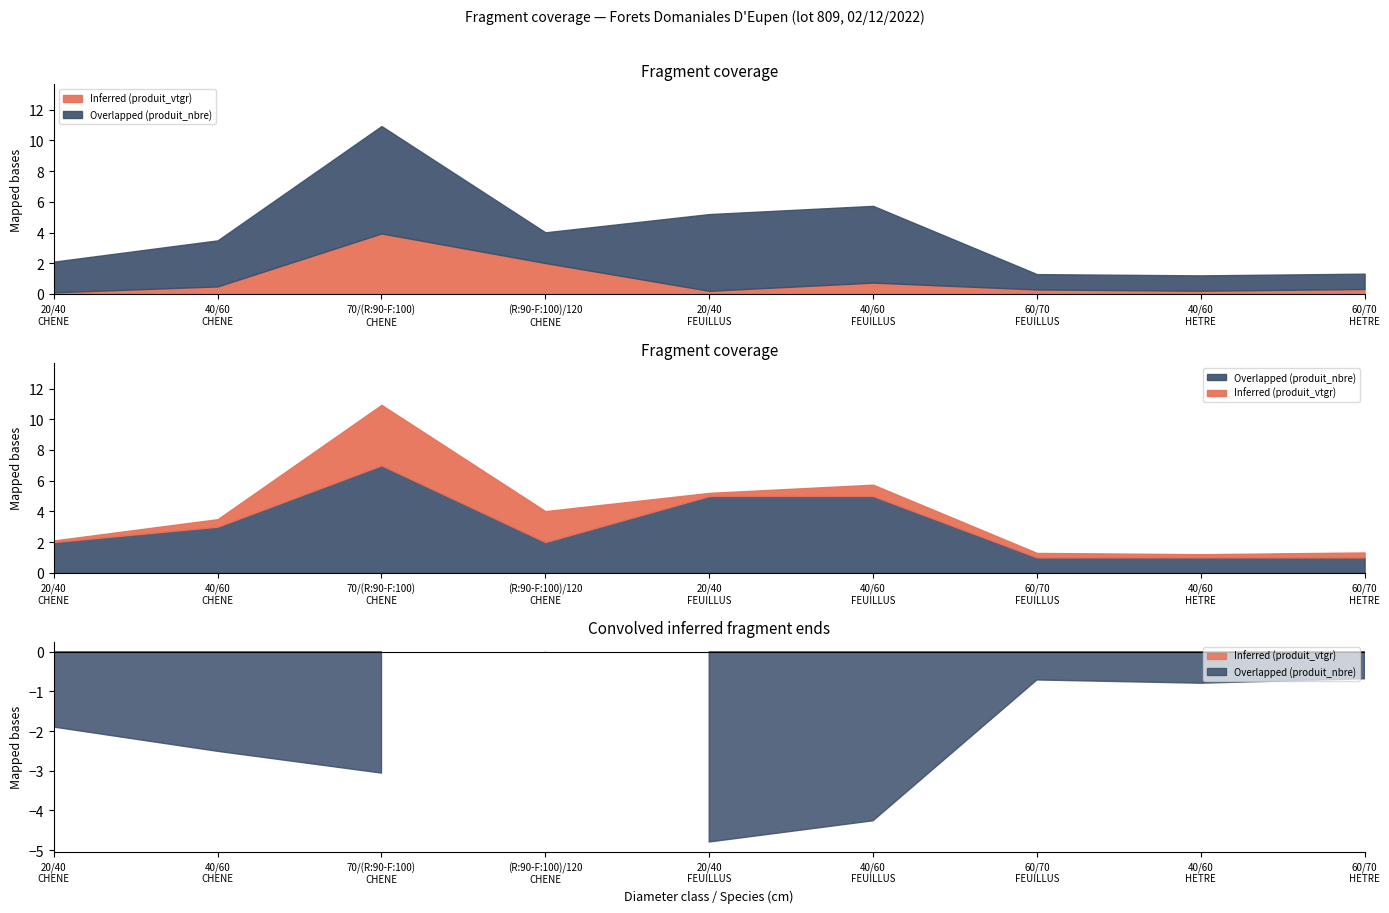

Reading left to right, transcribe all the data shown in this chart.

Inferred (produit_vtgr): 0.1	0.5	3.9	2.0	0.2	0.7	0.3	0.2	0.3
Overlapped (produit_nbre): 2.0	3.0	7.0	2.0	5.0	5.0	1.0	1.0	1.0